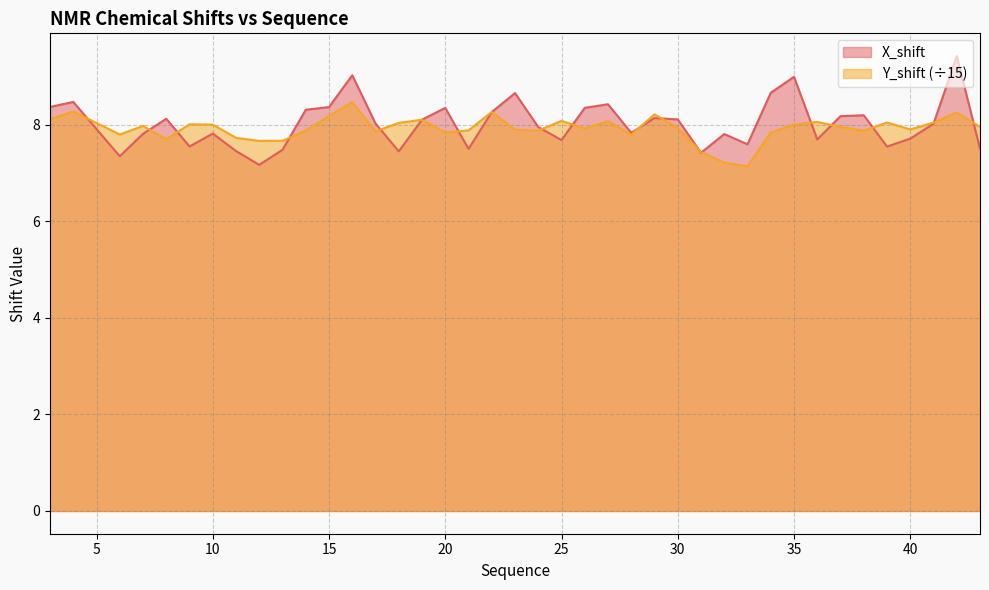

What is the minimum value shown in the chart?

7.1